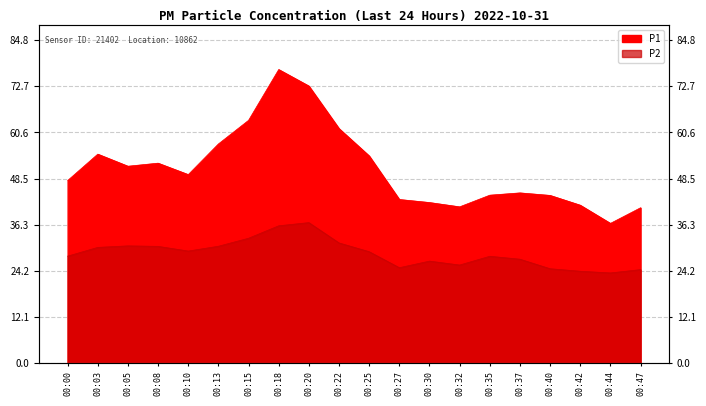

What are all the series names shown in the legend?

P1, P2